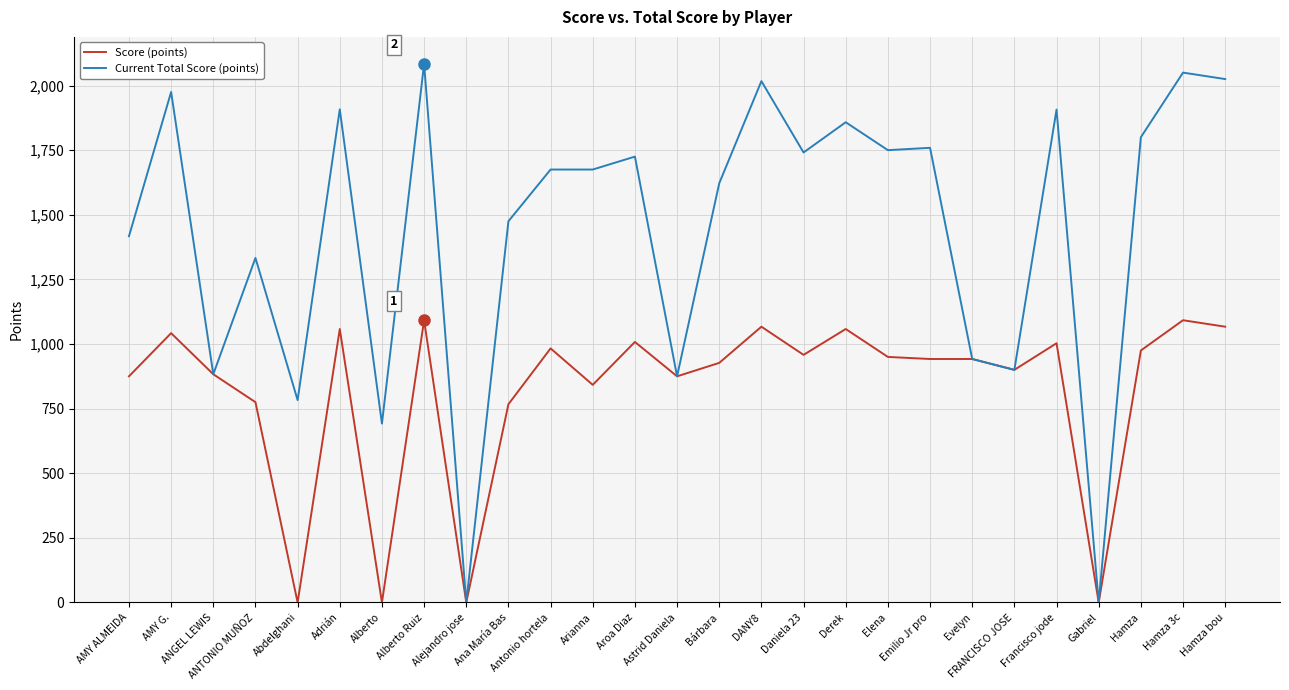

Read the Score (points) value at ANTONIO MUÑOZ.

775